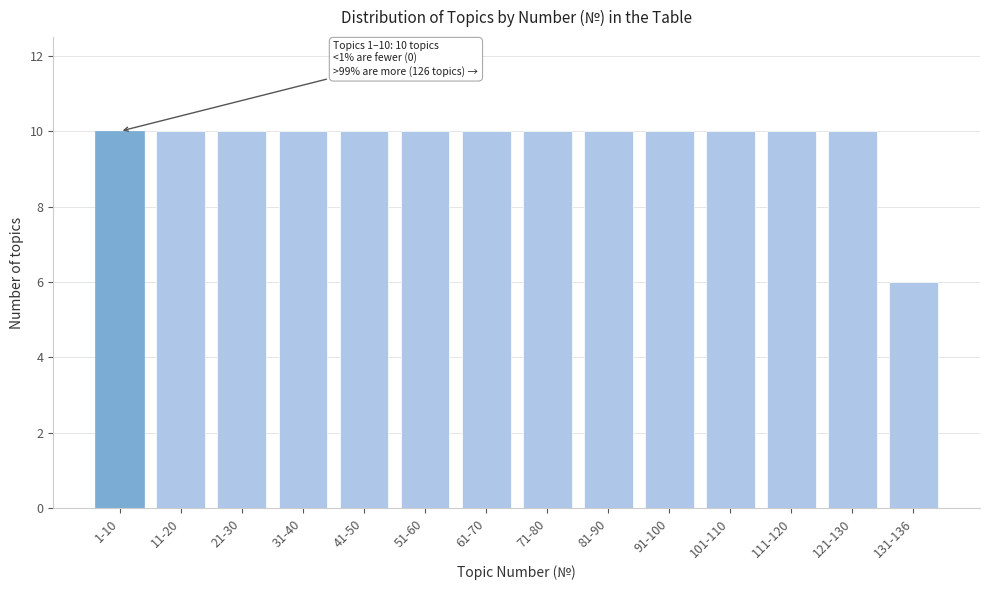

Reading left to right, transcribe all the data shown in this chart.

1-10=10	11-20=10	21-30=10	31-40=10	41-50=10	51-60=10	61-70=10	71-80=10	81-90=10	91-100=10	101-110=10	111-120=10	121-130=10	131-136=6